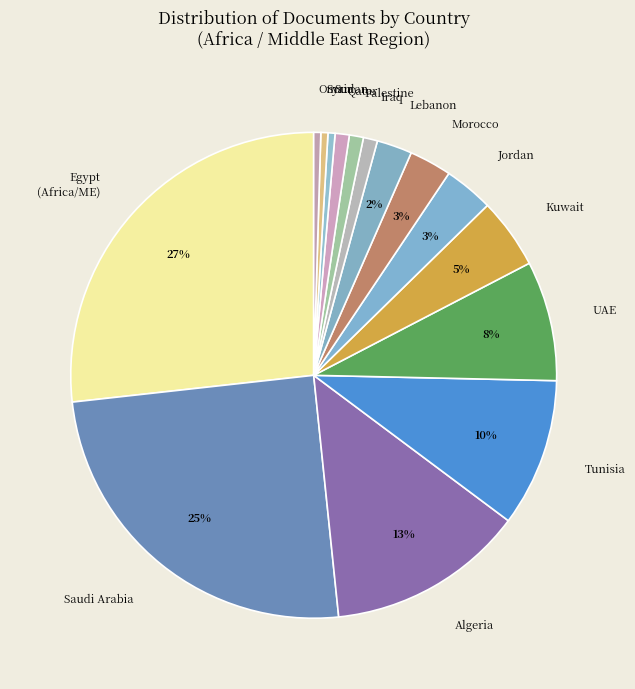

Is the sum of Kuwait and Iraq greater than half?

No